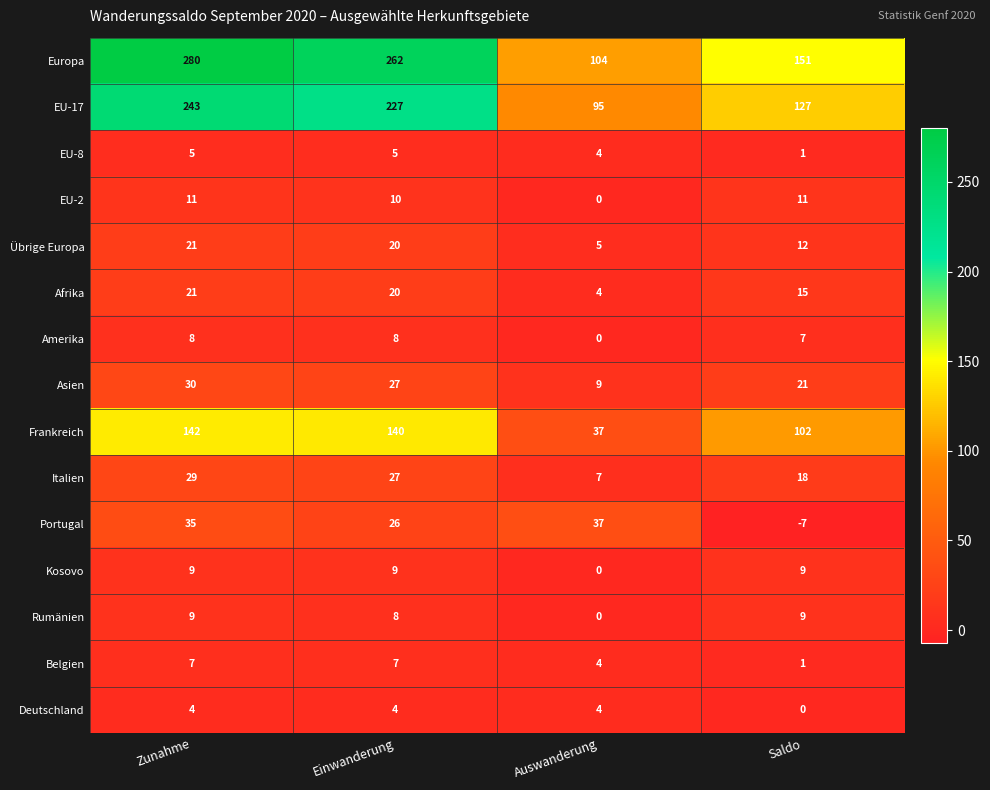

Which series has the largest range (max minus min)?

Europa